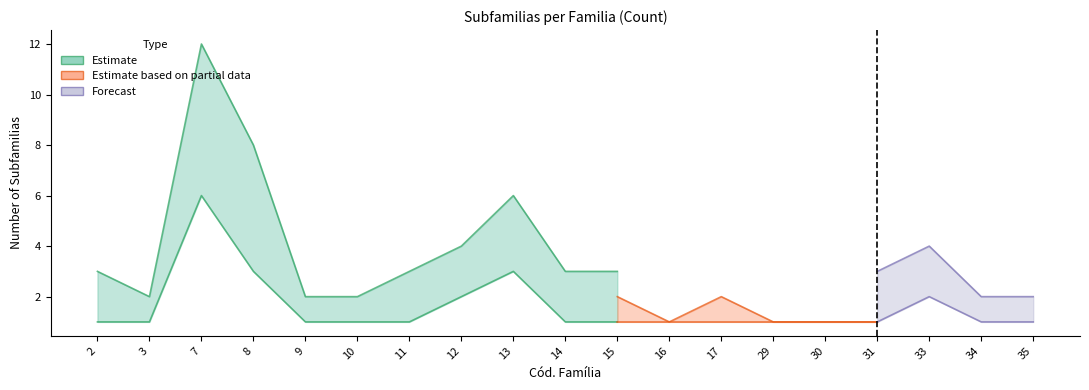

What is the sum of the Subfamilias Count (Partial) values at 30 and 2?

3